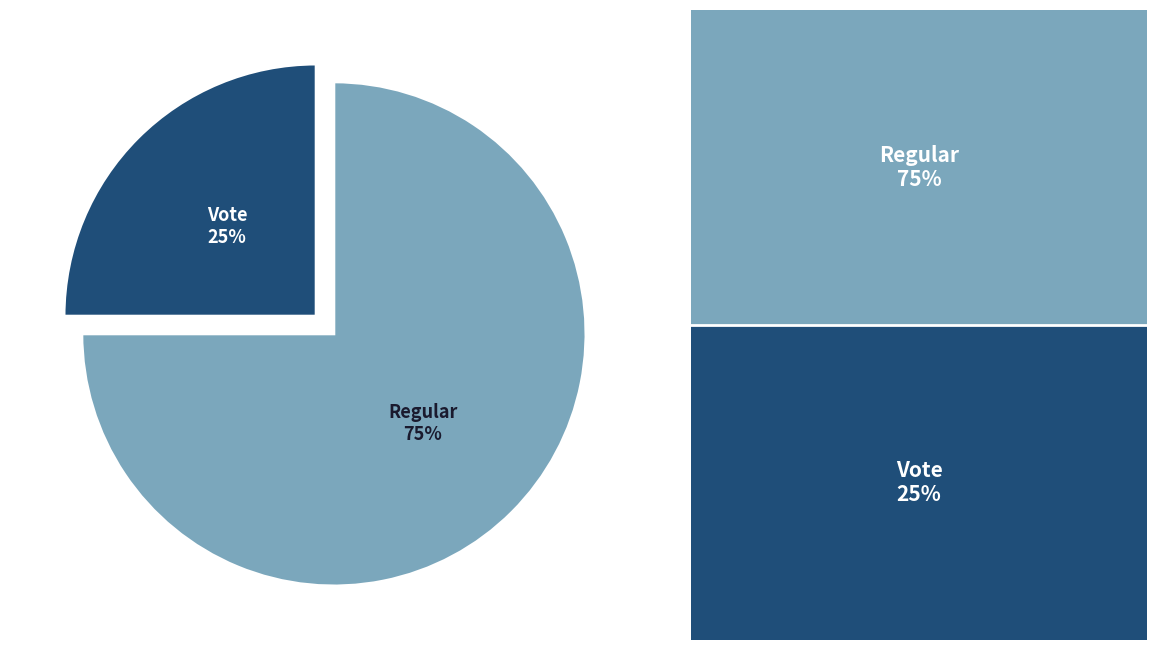

Is there a majority slice in this chart?

Yes